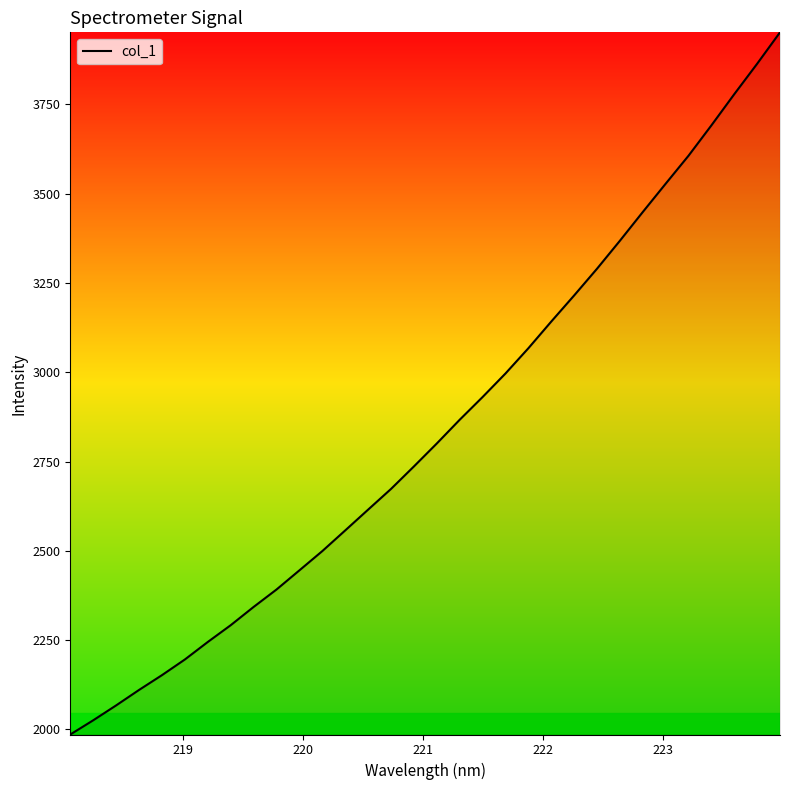

True or false: there are more than 0 points higher than both neighbors.

False